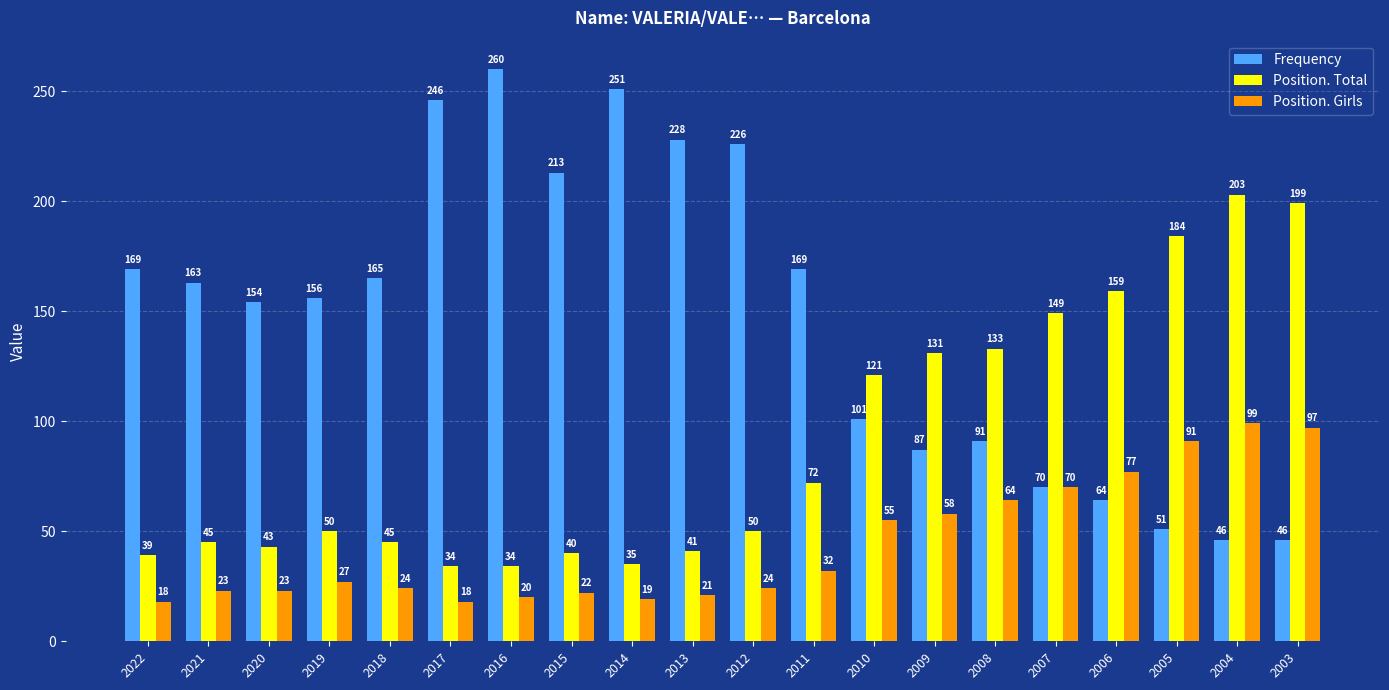

List the series in order of their overall mean, lowest first.

Position. Girls, Position. Total, Frequency